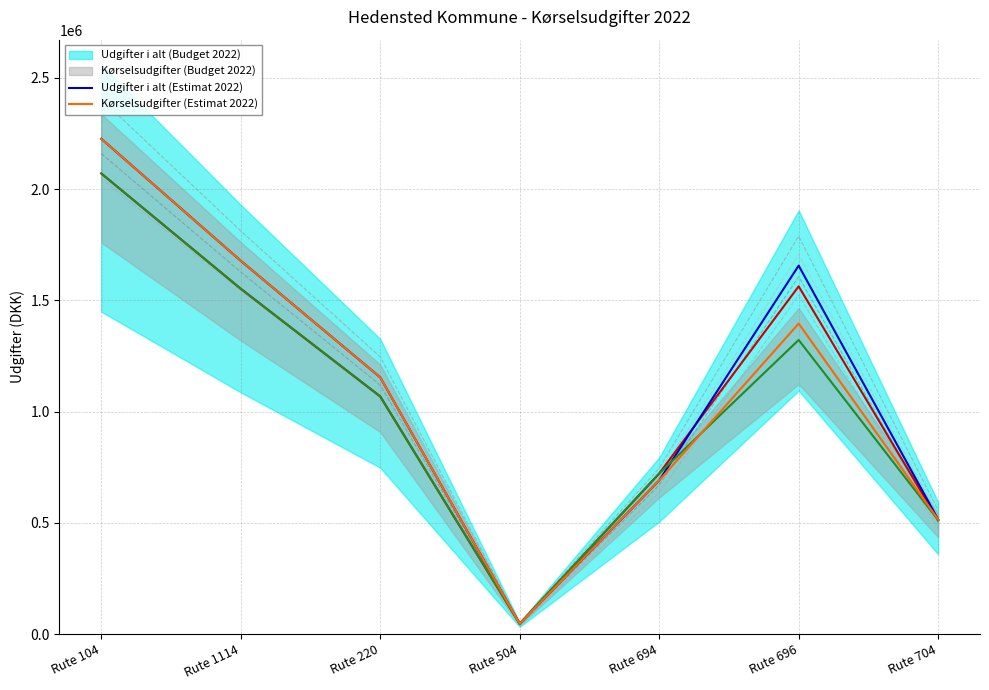

Is this an area chart (filled region under the line)?

No